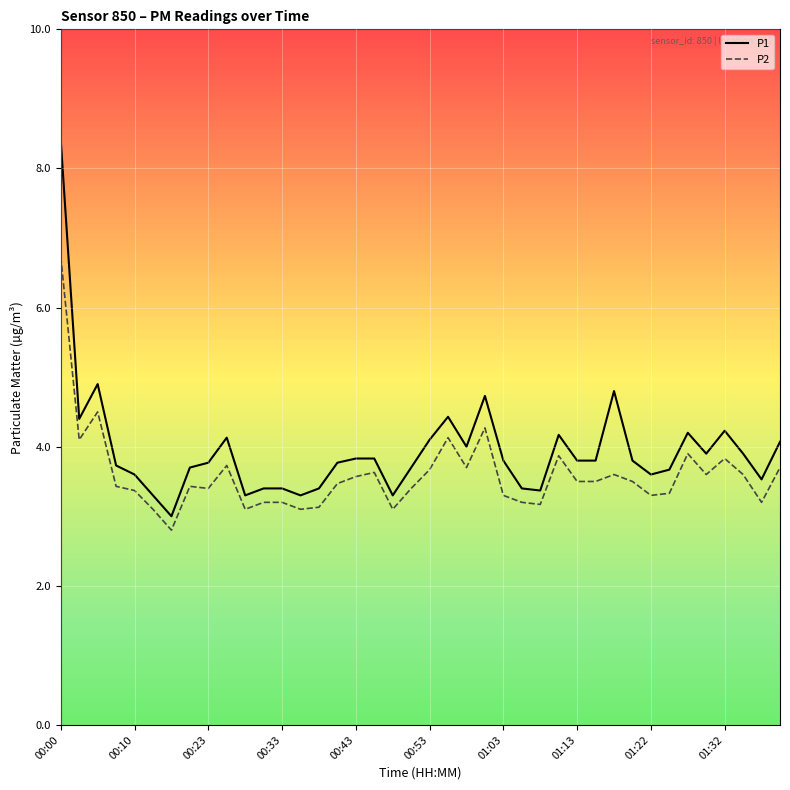

True or false: P2 and P1 intersect in this chart.

False